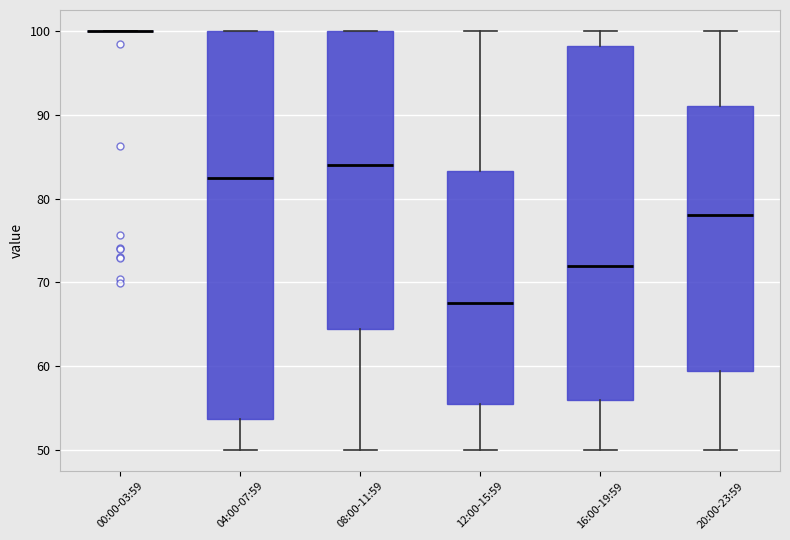

Reading left to right, read every box against the y-axis: the position of its median line, the range the box covers, and the ends of its whiskers. The values are not printed on the chart, so give them approximately, as read against the axis.

00:00-03:59: box collapsed to a line at 100, whiskers 100 to 100
04:00-07:59: median 83, box 54 to 100, whiskers 50 to 100
08:00-11:59: median 84, box 65 to 100, whiskers 50 to 100
12:00-15:59: median 68, box 56 to 83, whiskers 50 to 100
16:00-19:59: median 72, box 56 to 98, whiskers 50 to 100
20:00-23:59: median 78, box 60 to 91, whiskers 50 to 100